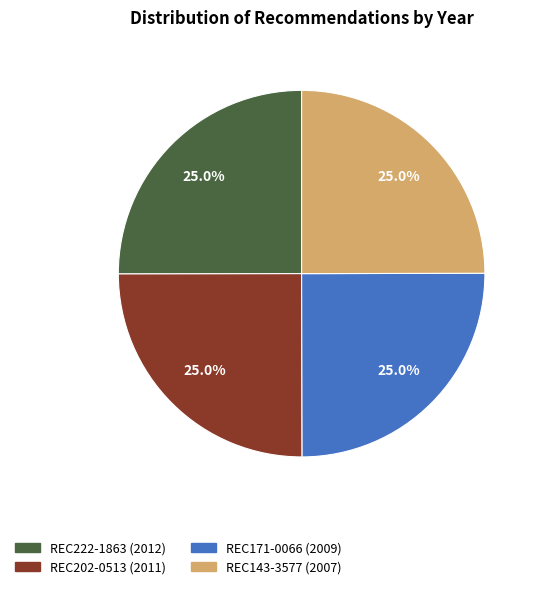

To the nearest percent, what is the average slice percentage?

25%